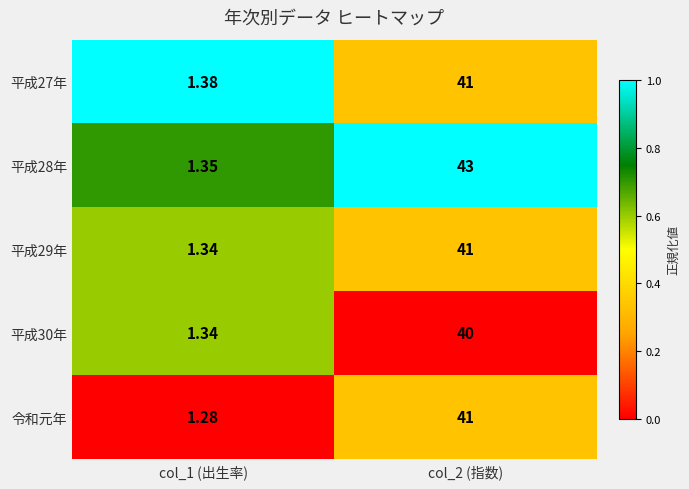

How many distinct data groups are displayed?

5